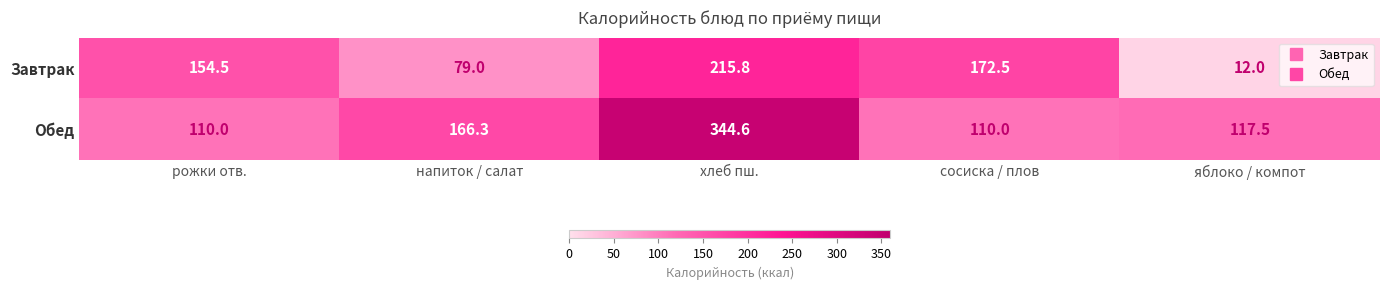

Which category has the lowest value across all series?

яблоко / компот